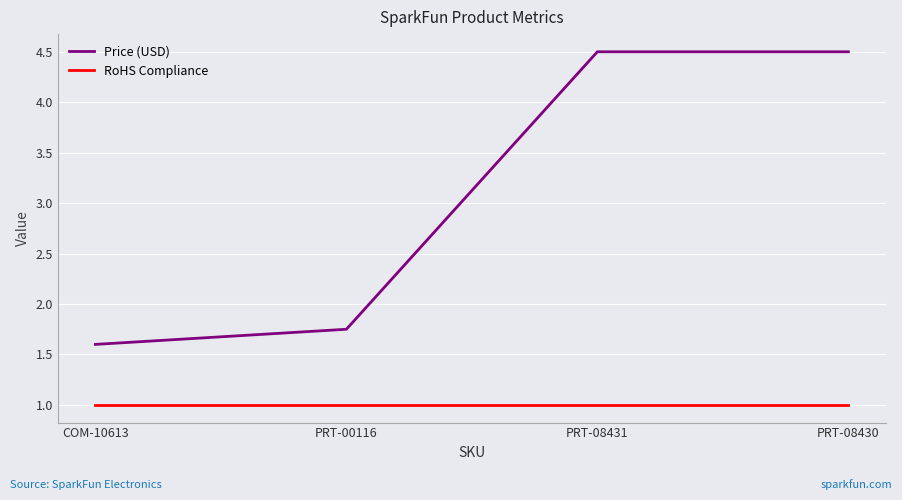

Rank the series by their average value, from highest to lowest.

Price (USD), RoHS Compliance